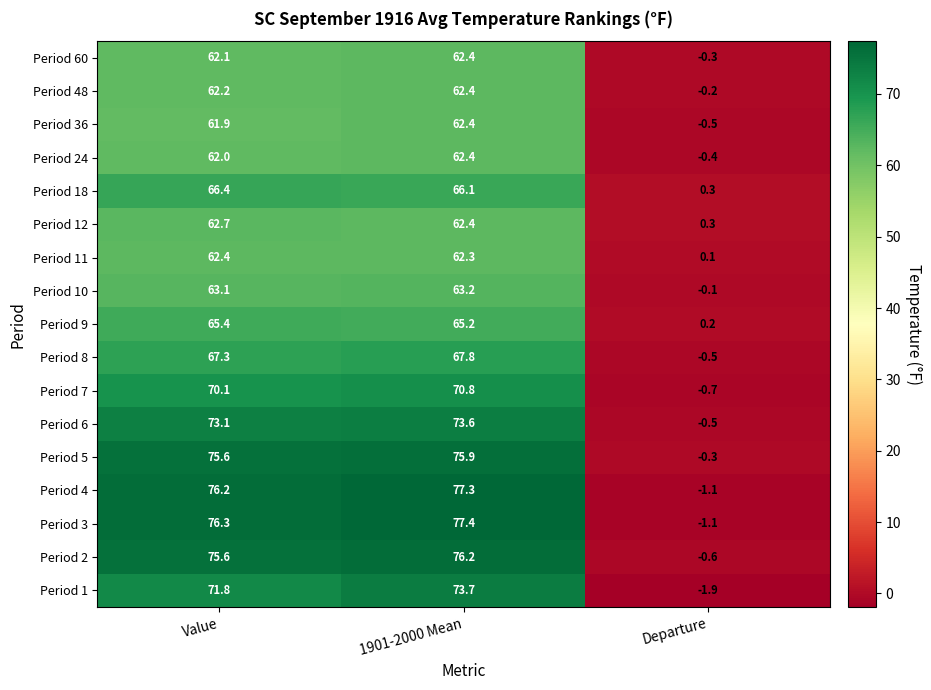

True or false: Period 4 has a value of 77.3 at 1901-2000 Mean.

True